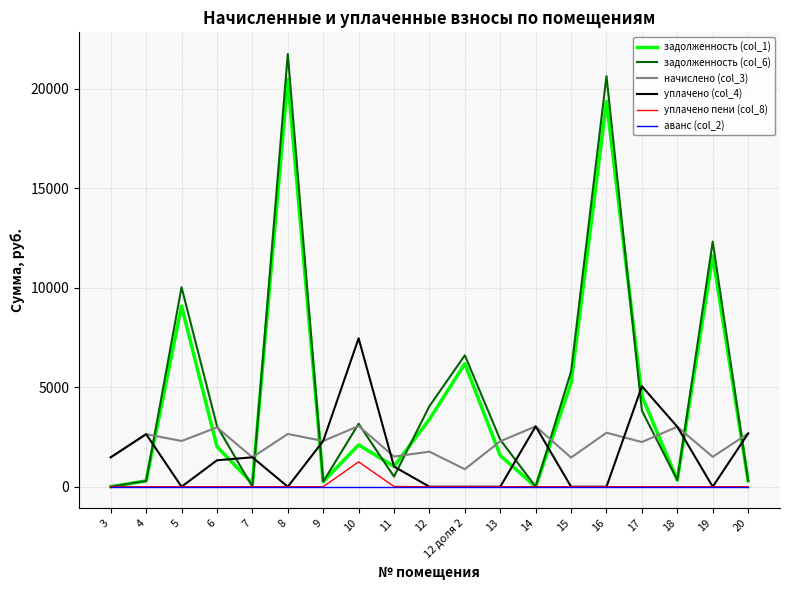

Rank the series by their maximum value, from lowest to highest.

аванс (col_2), уплачено пени (col_8), начислено (col_3), уплачено (col_4), задолженность (col_1), задолженность (col_6)